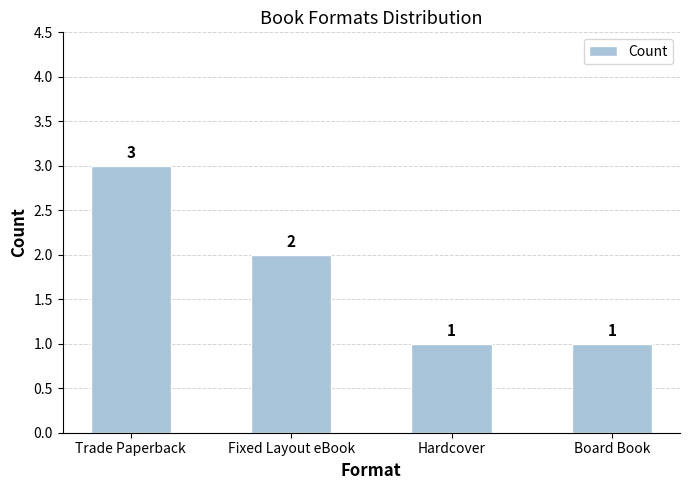

Approximately how many times larger is the value at Trade Paperback compared to Fixed Layout eBook?

1.5